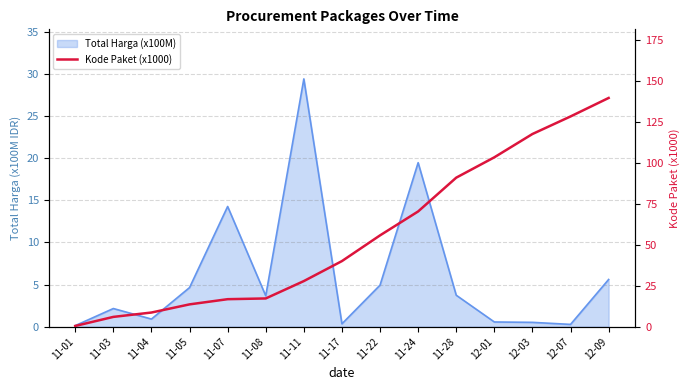

Read the value at 12-07.

128.5